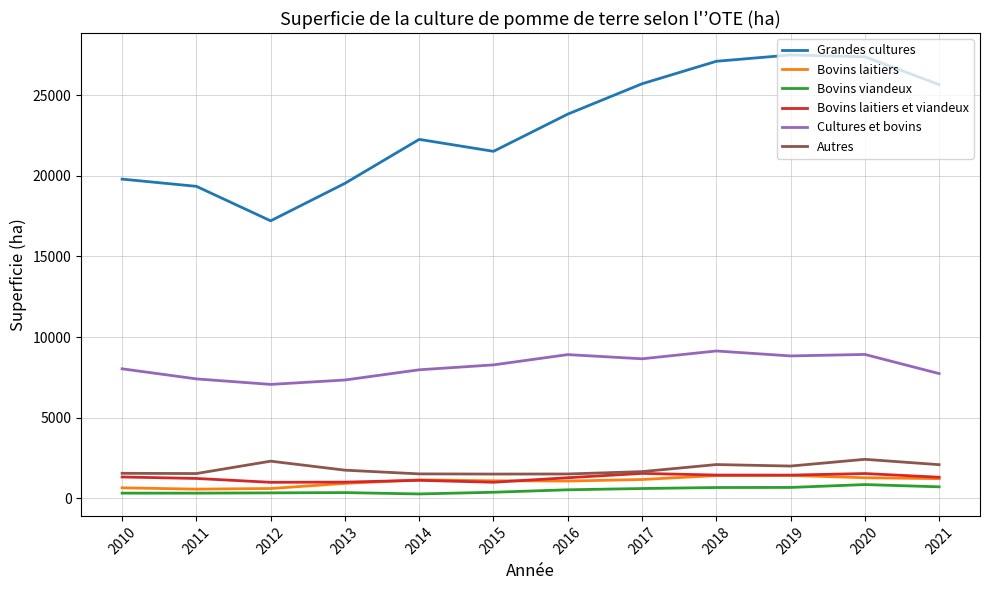

True or false: Grandes cultures and Bovins laitiers intersect in this chart.

False